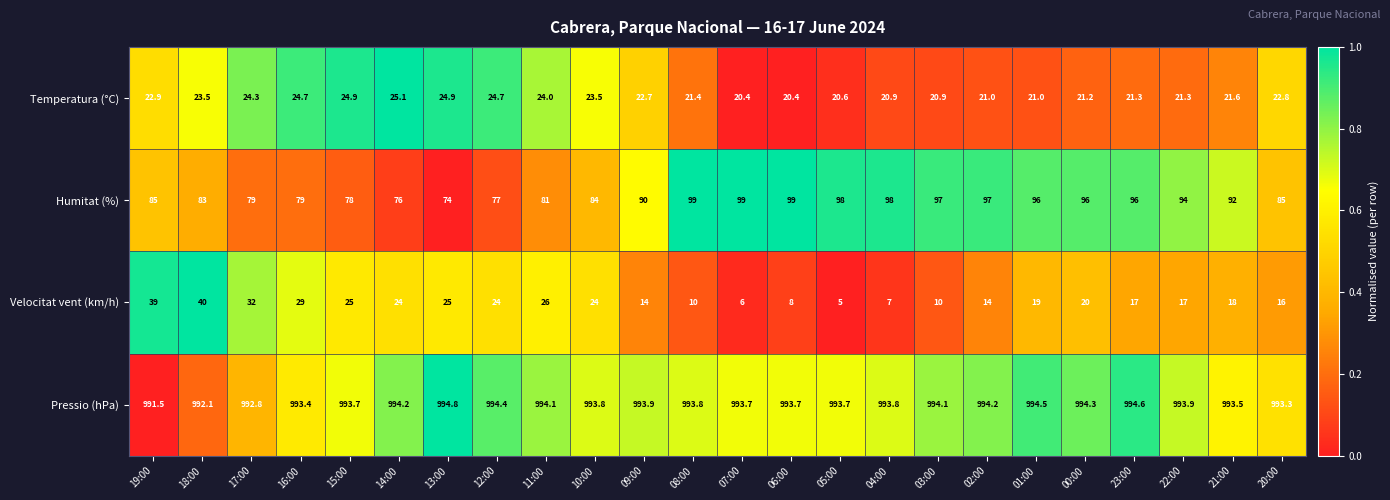

True or false: Velocitat vent (km/h) has a value of 4.8 at 14:00.

False